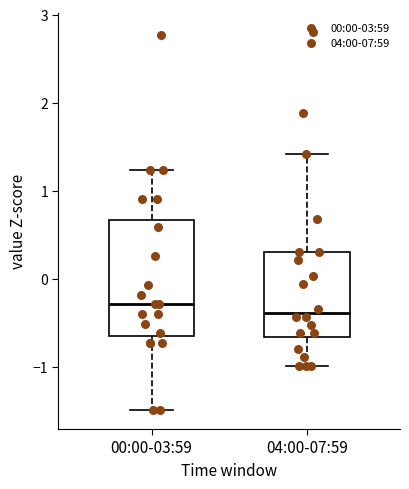

Comparing the boxes themselves (not the whiskers), which one is the tallest?

00:00-03:59